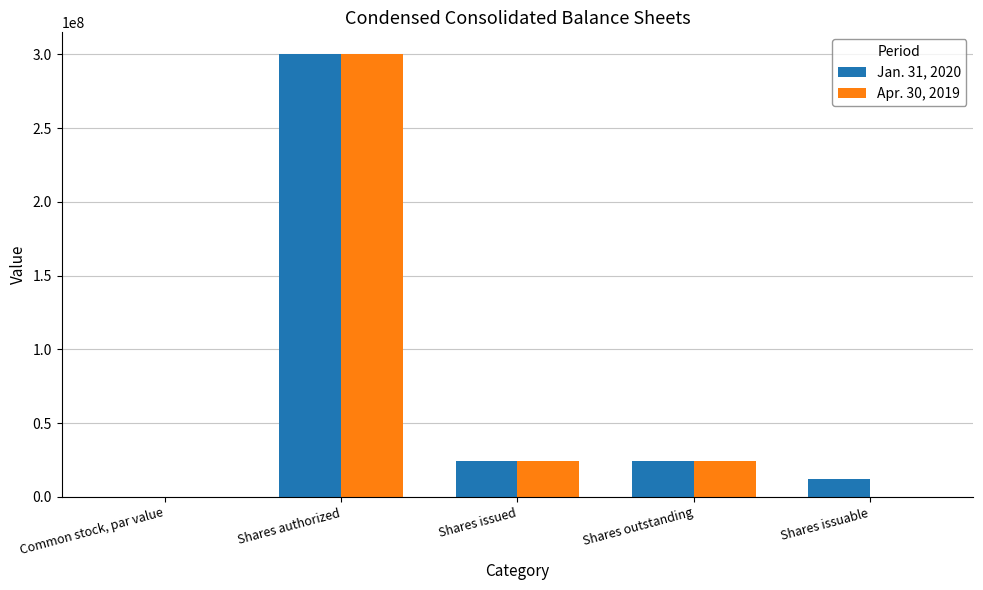

At which label does Apr. 30, 2019 reach its peak?

Shares authorized